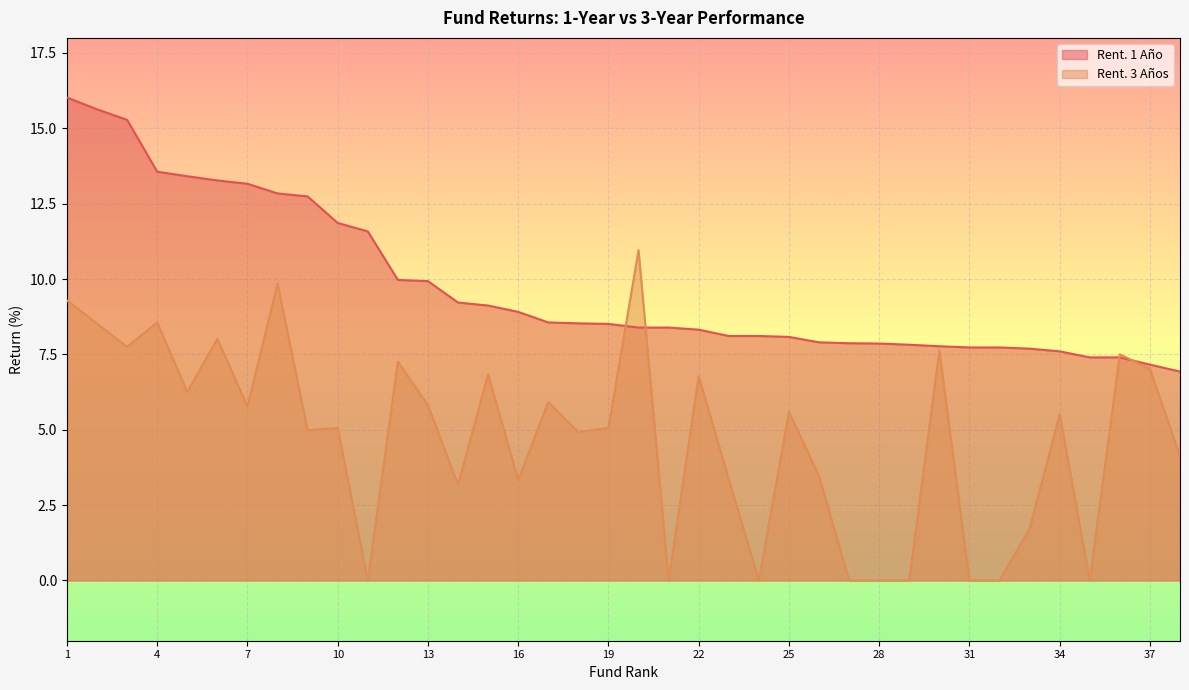

Which series changed the most between 5 and 26?

Rent. 1 Año